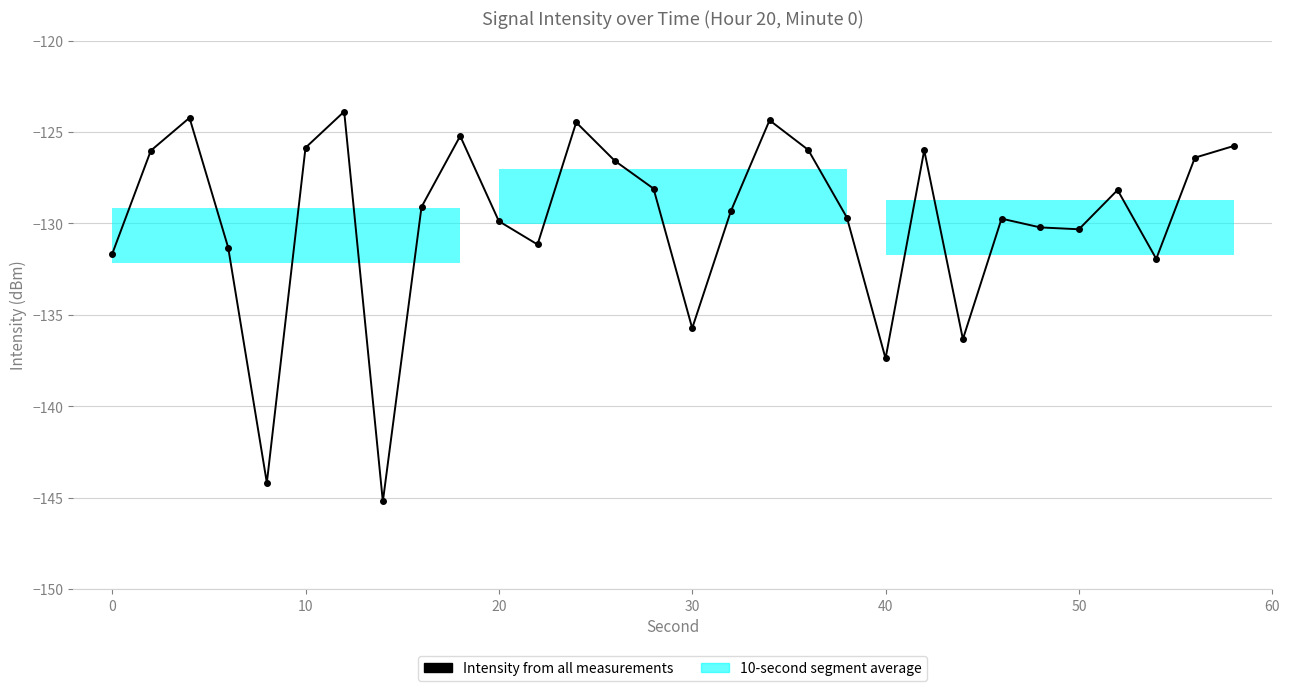

What is the value of the 23rd point from the left?

-136.3